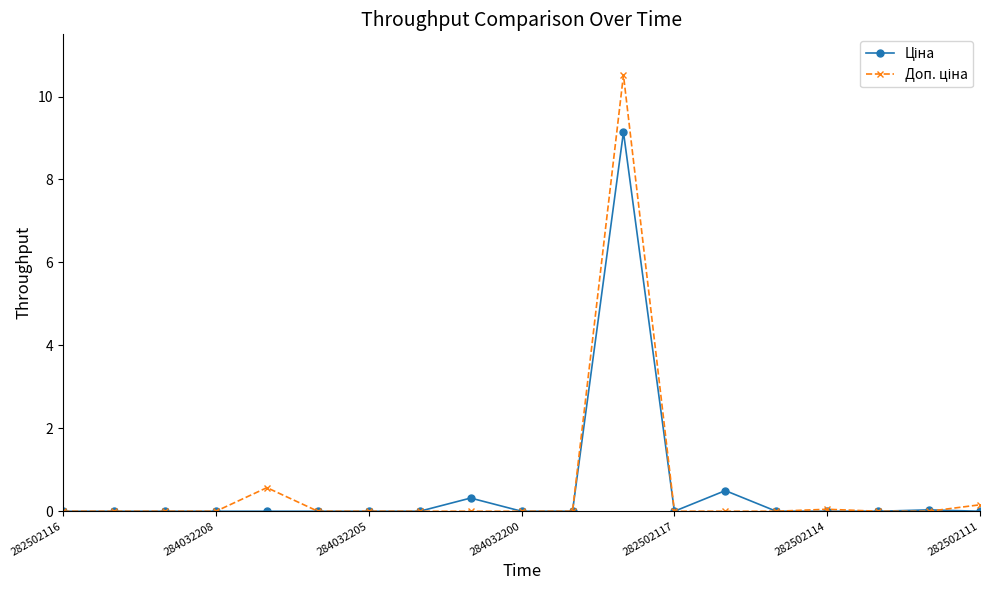

At how many categories does at least one series exceed 10?

1